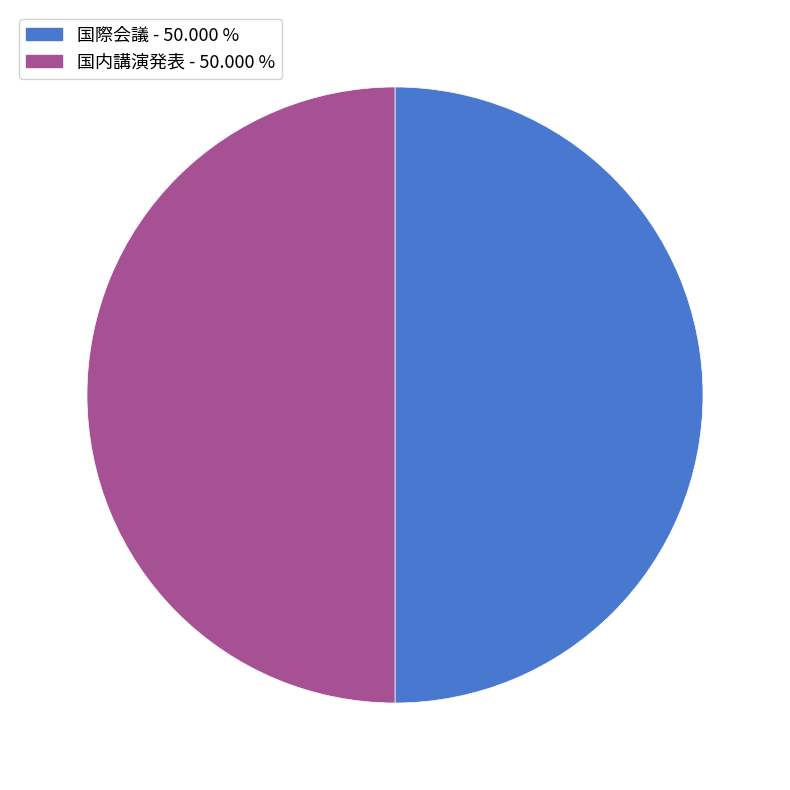

True or false: 国内講演発表 accounts for 64% of the total.

False